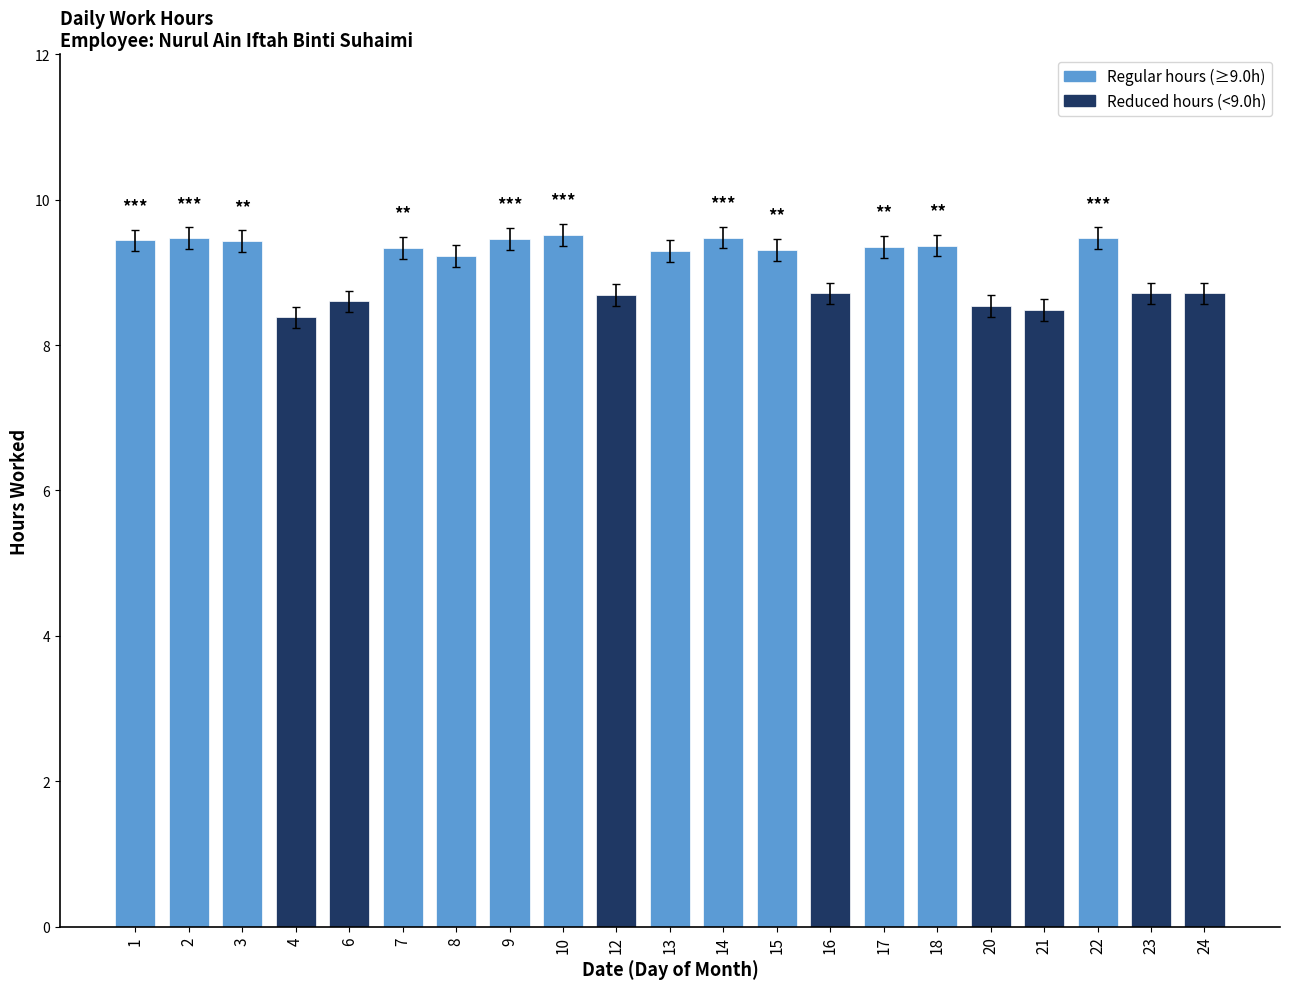

Count the values in the range 8 to 9.

8